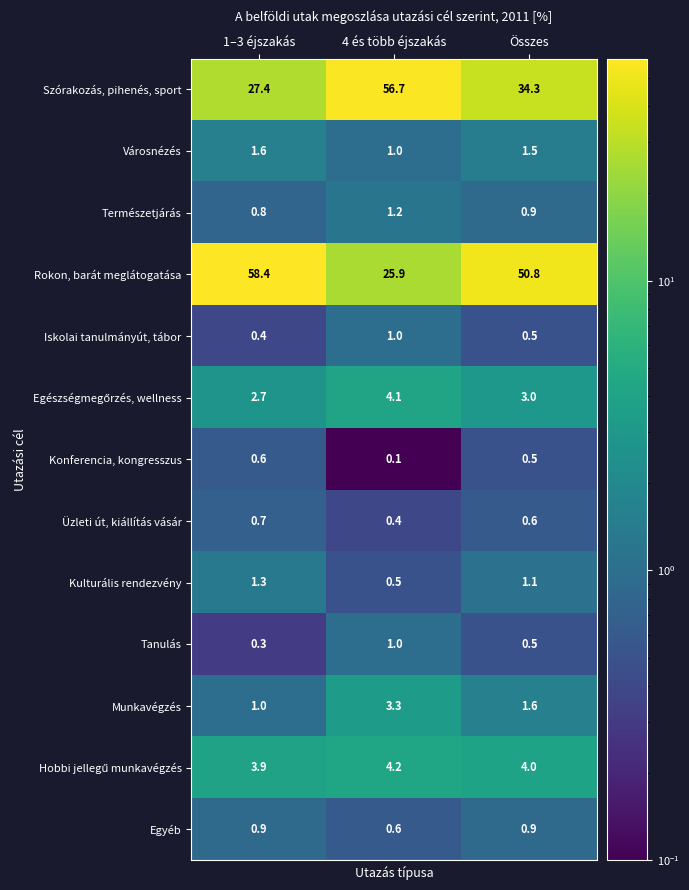

True or false: Egyéb has a value of 0.6 at 4 és több éjszakás.

True